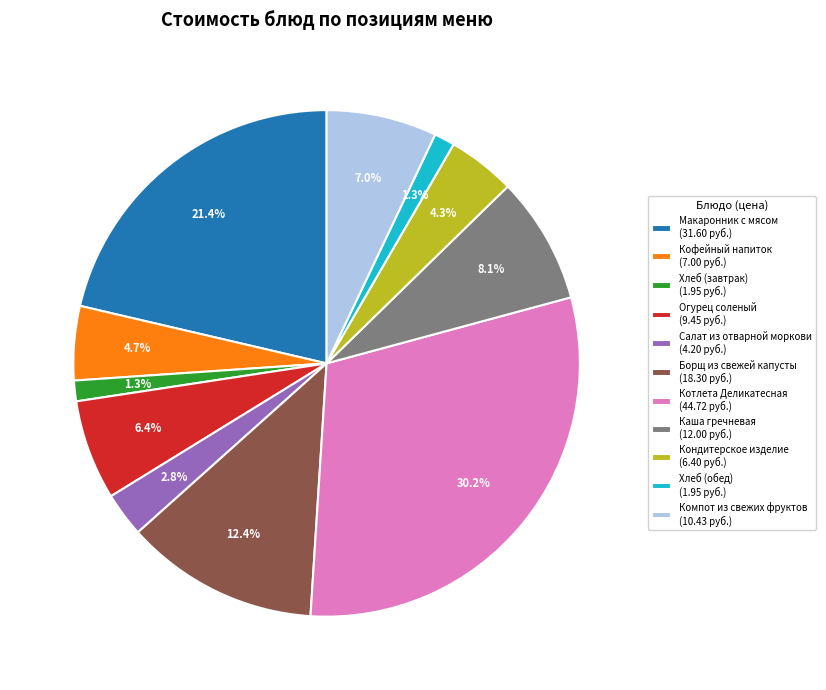

True or false: Салат из отварной моркови accounts for 3% of the total.

True